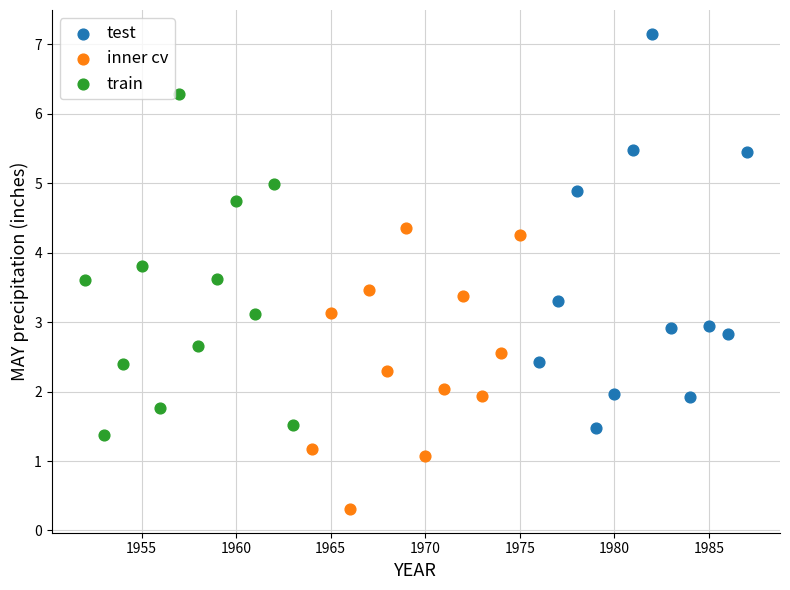

Which series has the widest spread of Y values?

test